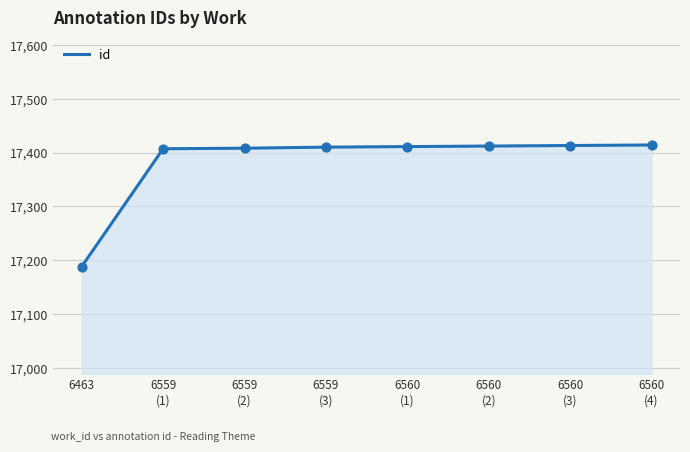

What is the change in value from 6559
(2) to 6560
(4)?

+6